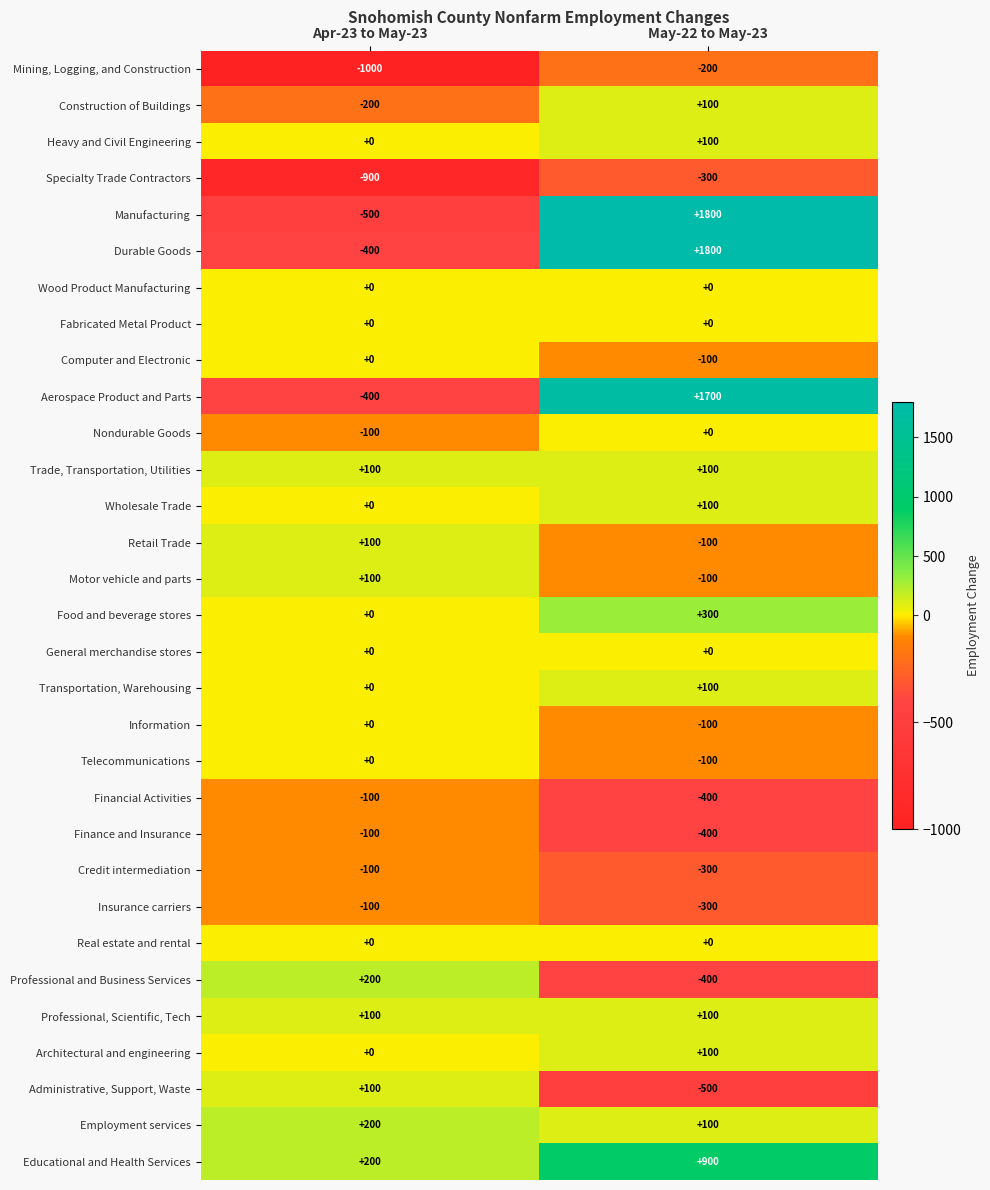

What is the difference between the maximum and minimum values in the Manufacturing series?

2300